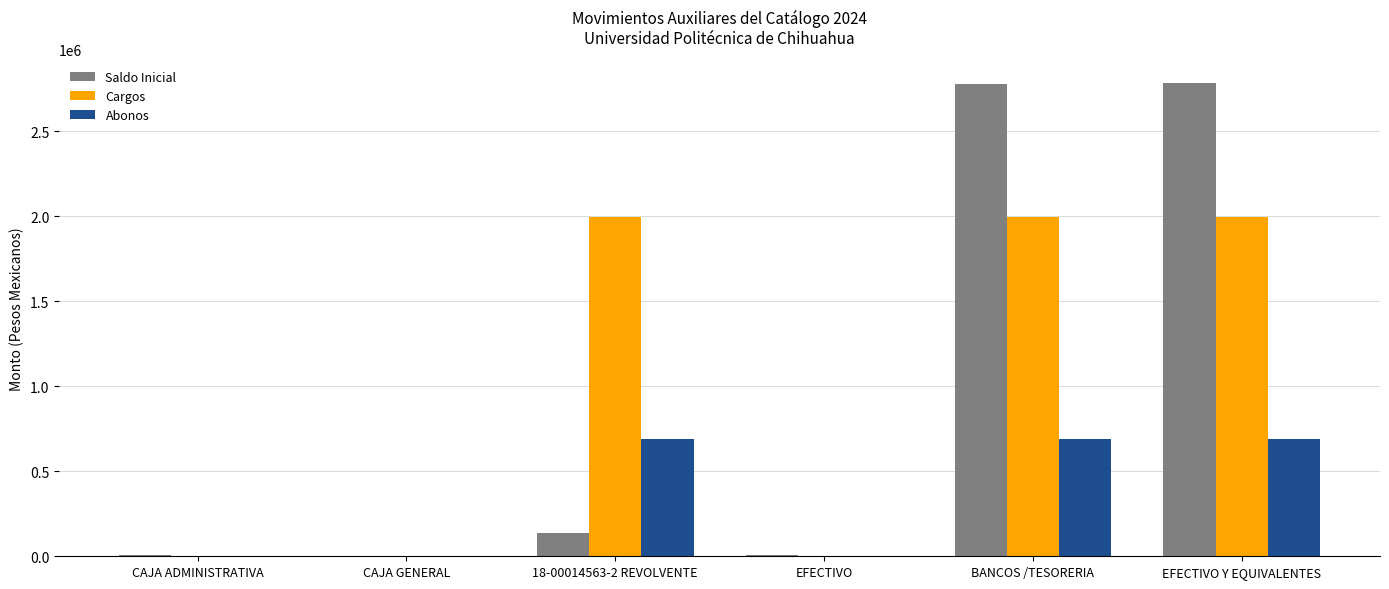

What is the maximum value shown in the chart?

2785196.3